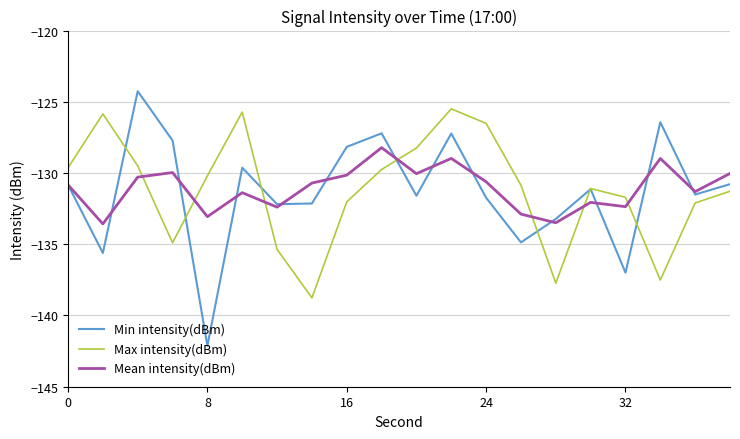

List the series in order of their peak value, lowest first.

Mean intensity(dBm), Max intensity(dBm), Min intensity(dBm)